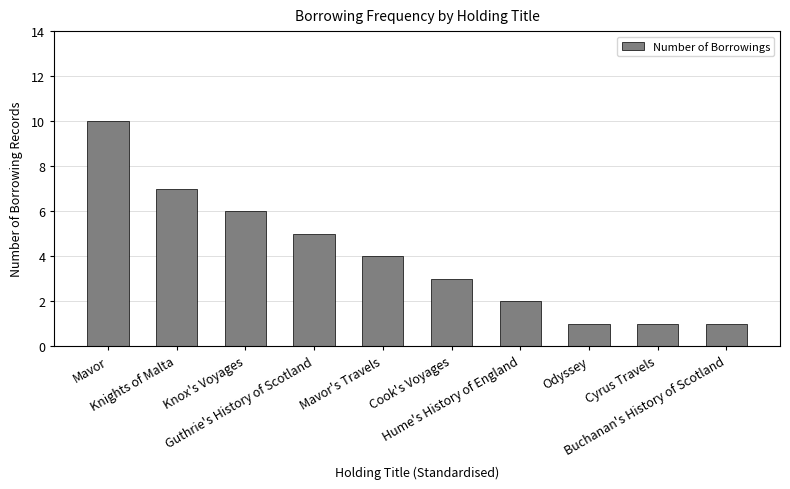

What position from the right is Buchanan's History of Scotland?

1